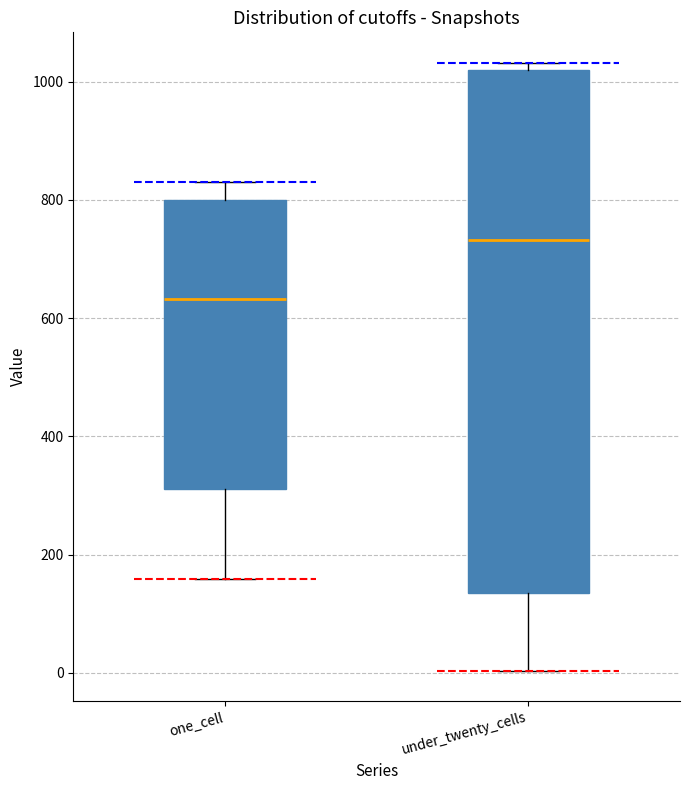

Reading left to right, transcribe this box plot: for each box, give where its median line is, the range the box spans, and where its two whiskers end, as read against the y-axis. The values are not printed on the chart, so give them approximately, as read against the axis.

one_cell: median 640, box 320 to 800, whiskers 160 to 840
under_twenty_cells: median 740, box 140 to 1020, whiskers 0 to 1040